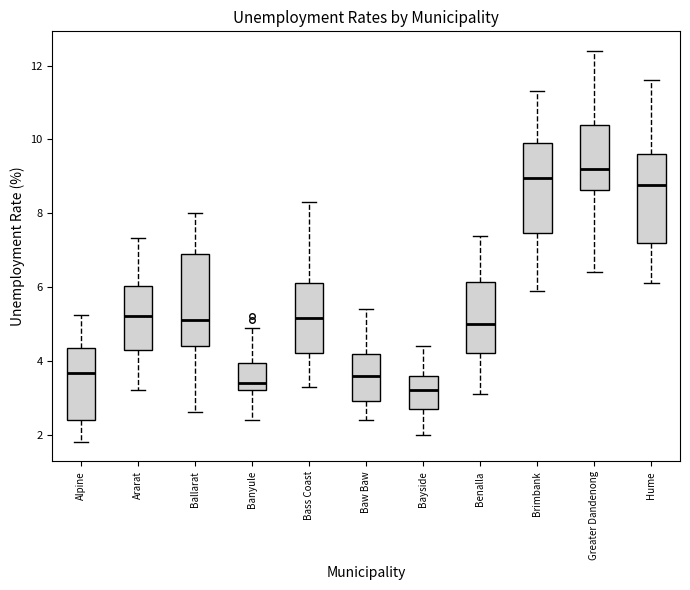

Reading left to right, transcribe this box plot: for each box, give where its median line is, the range the box spans, and where its two whiskers end, as read against the y-axis. The values are not printed on the chart, so give them approximately, as read against the axis.

Alpine: median 3.6, box 2.4 to 4.4, whiskers 1.8 to 5.2
Ararat: median 5.2, box 4.4 to 6.0, whiskers 3.2 to 7.4
Ballarat: median 5.2, box 4.4 to 7.0, whiskers 2.6 to 8.0
Banyule: median 3.4, box 3.2 to 4.0, whiskers 2.4 to 5.0
Bass Coast: median 5.2, box 4.2 to 6.2, whiskers 3.4 to 8.4
Baw Baw: median 3.6, box 3.0 to 4.2, whiskers 2.4 to 5.4
Bayside: median 3.2, box 2.6 to 3.6, whiskers 2.0 to 4.4
Benalla: median 5.0, box 4.2 to 6.2, whiskers 3.2 to 7.4
Brimbank: median 9.0, box 7.4 to 10.0, whiskers 6.0 to 11.4
Greater Dandenong: median 9.2, box 8.6 to 10.4, whiskers 6.4 to 12.4
Hume: median 8.8, box 7.2 to 9.6, whiskers 6.2 to 11.6